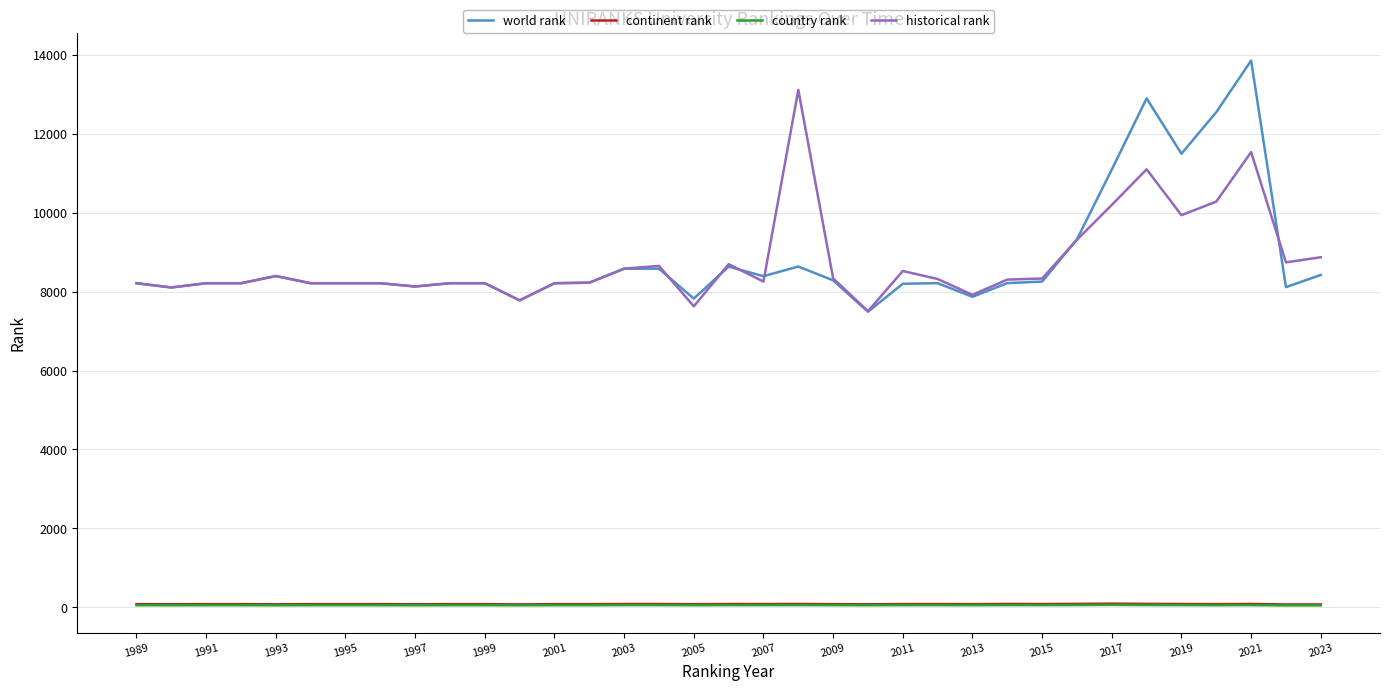

True or false: historical rank and continent rank cross at least once.

False